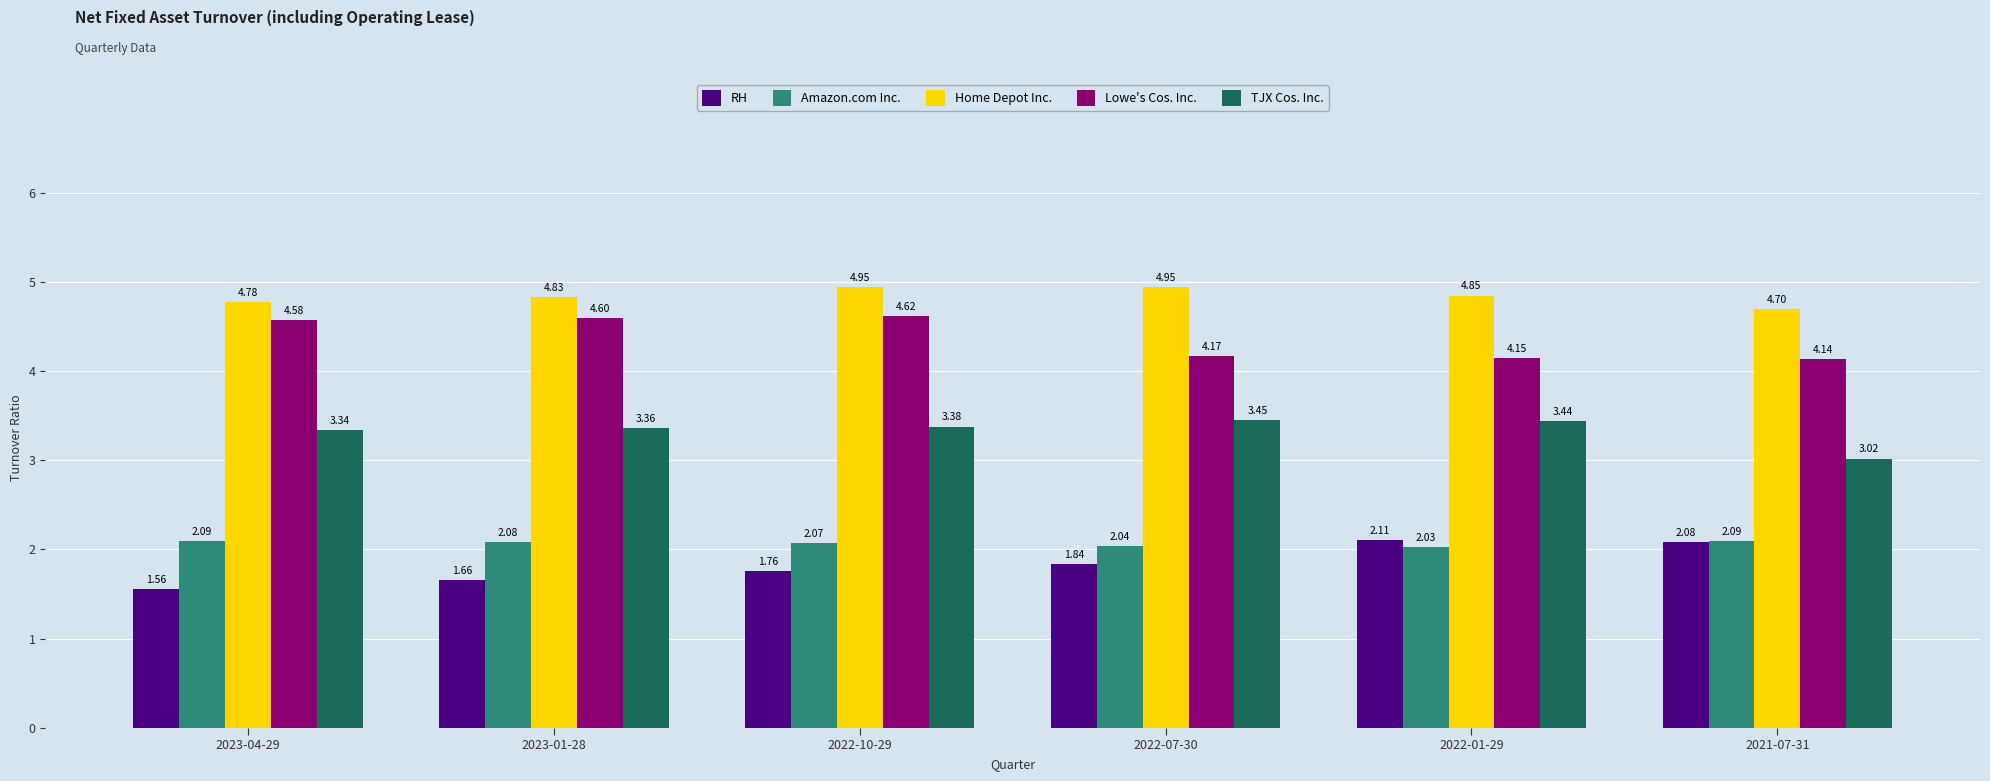

Which series has the widest spread of values?

RH